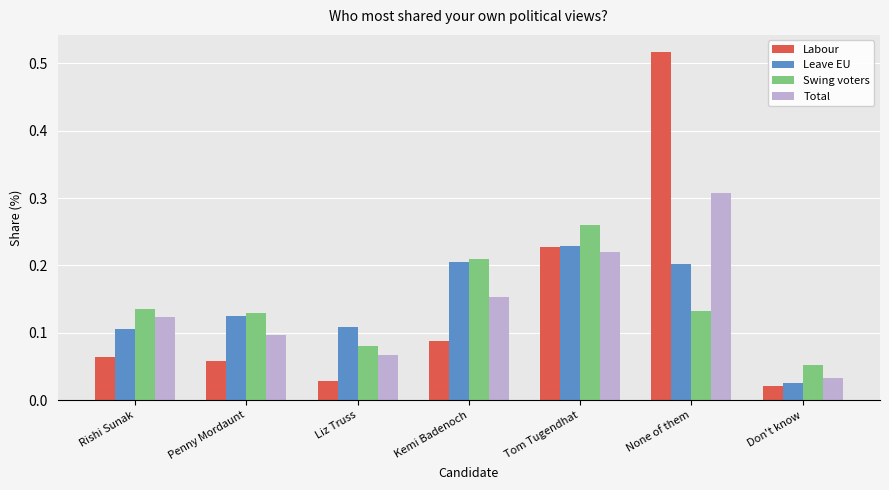

At how many categories does at least one series exceed 0?

7